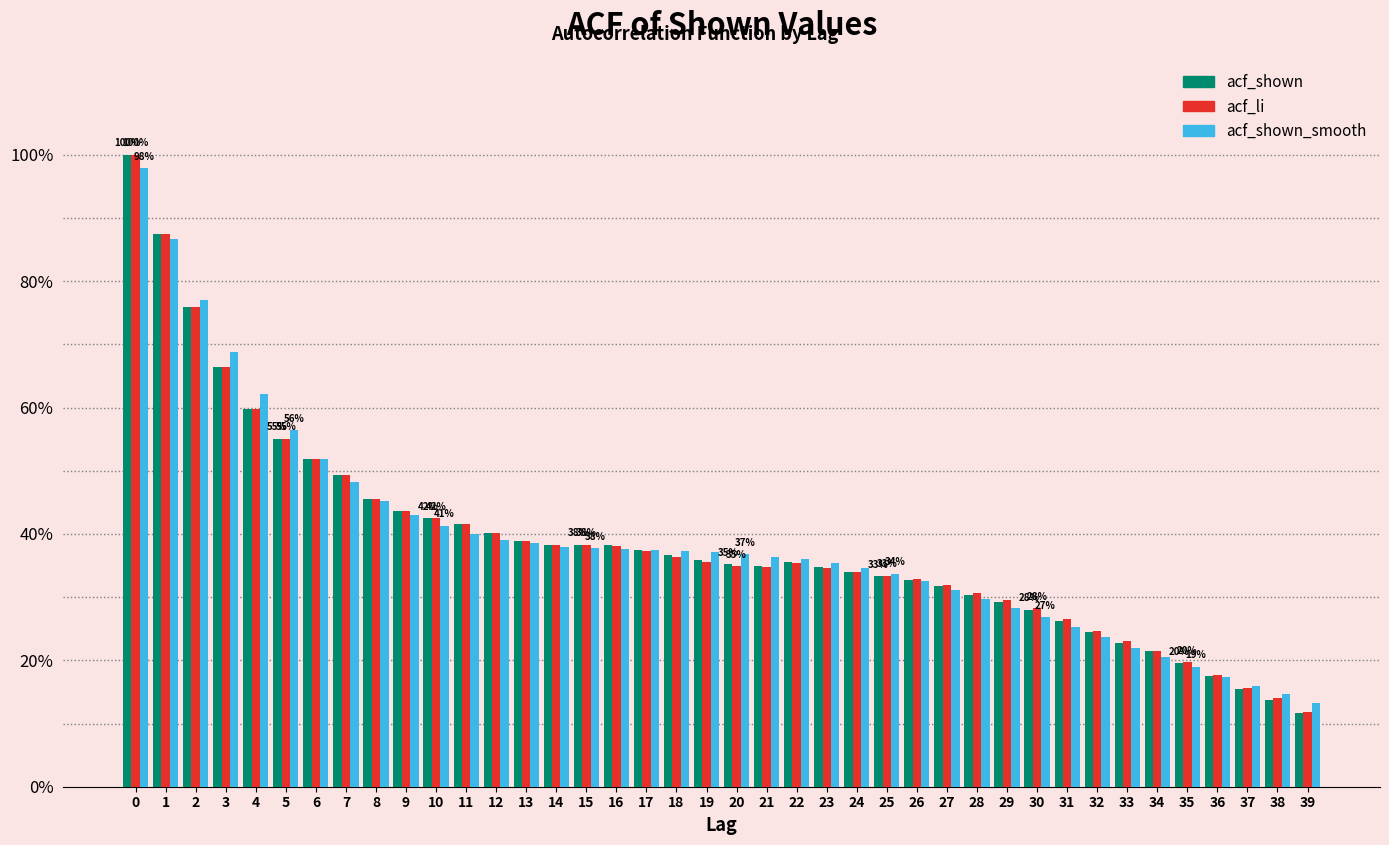

Are the bars grouped side by side (vs. stacked)?

Yes